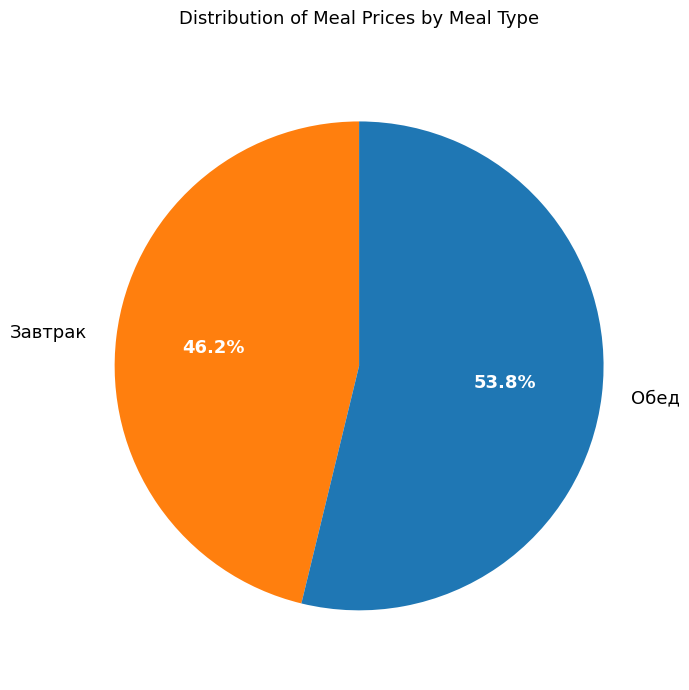

Is Обед the majority of the pie?

Yes